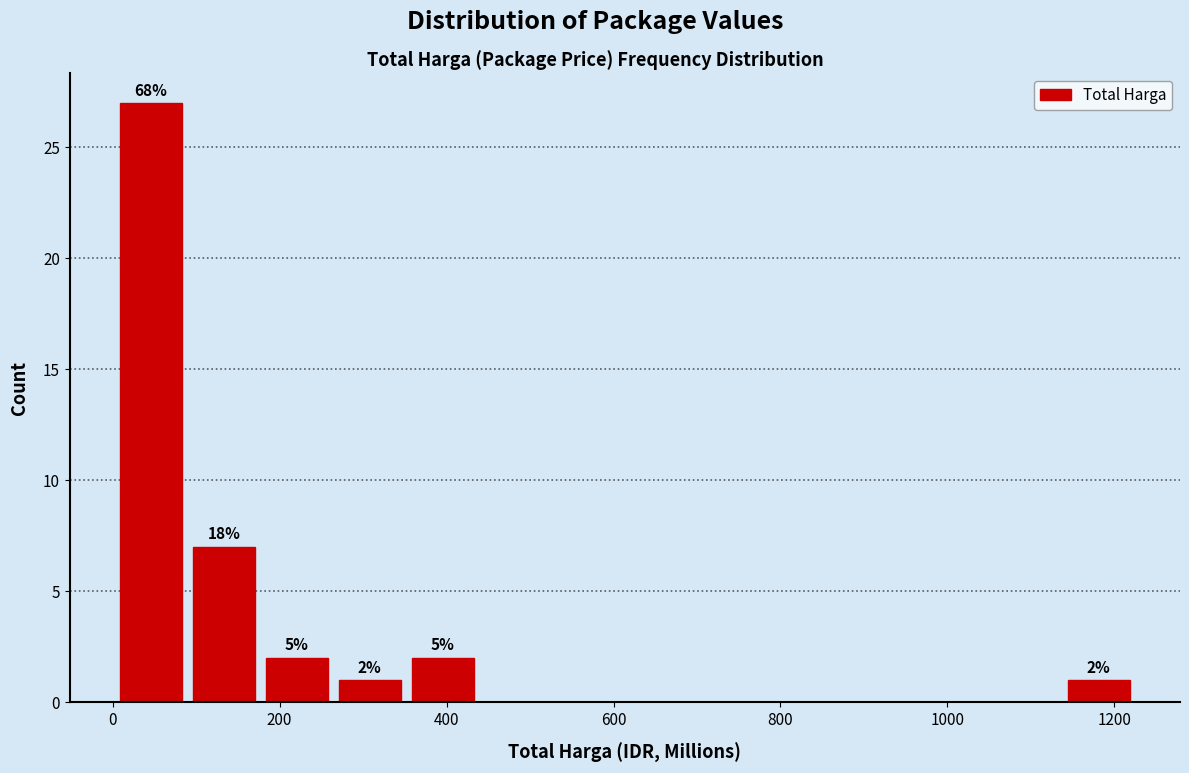

Which range on the x-axis has the tallest bar?

0 to 80